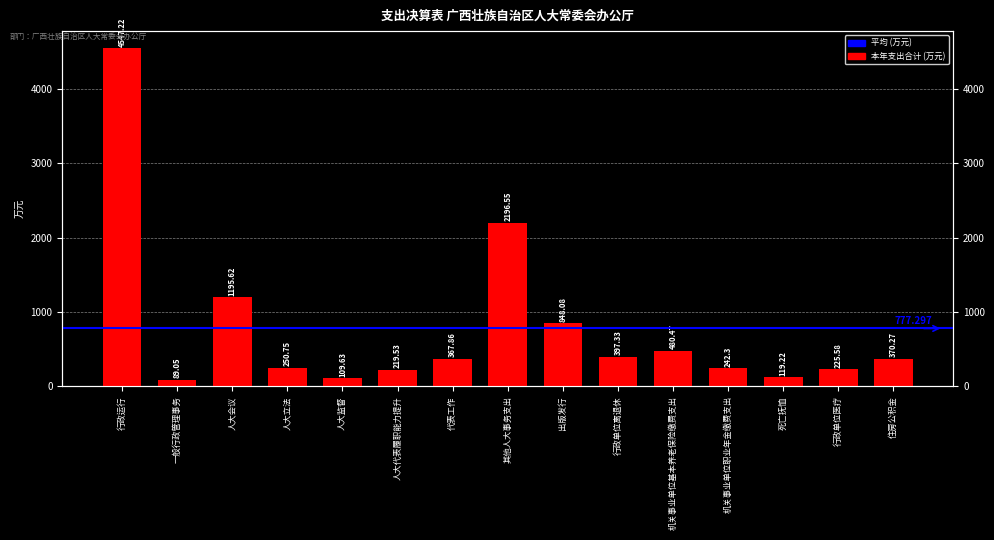

What is the change in value from 人大监督 to 行政单位医疗?

+116.0